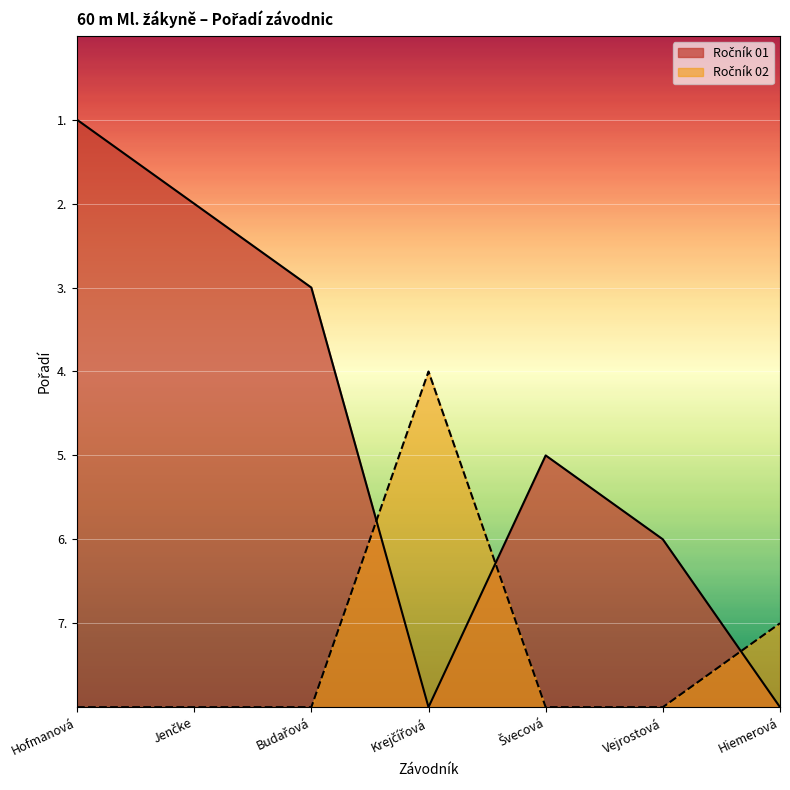

True or false: the data has more than 1 interior local peaks.

False